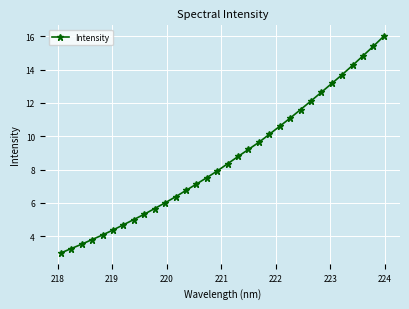

True or false: the data has more than 2 interior local peaks.

False